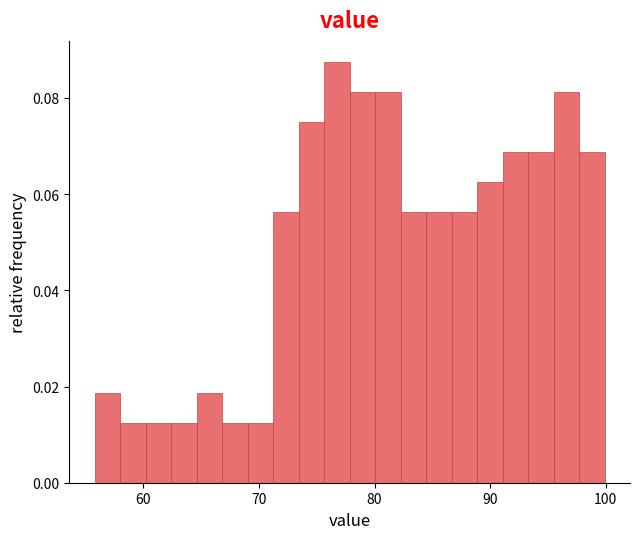

Read against the x-axis, roughly where is the centre of the tallest bar?

77